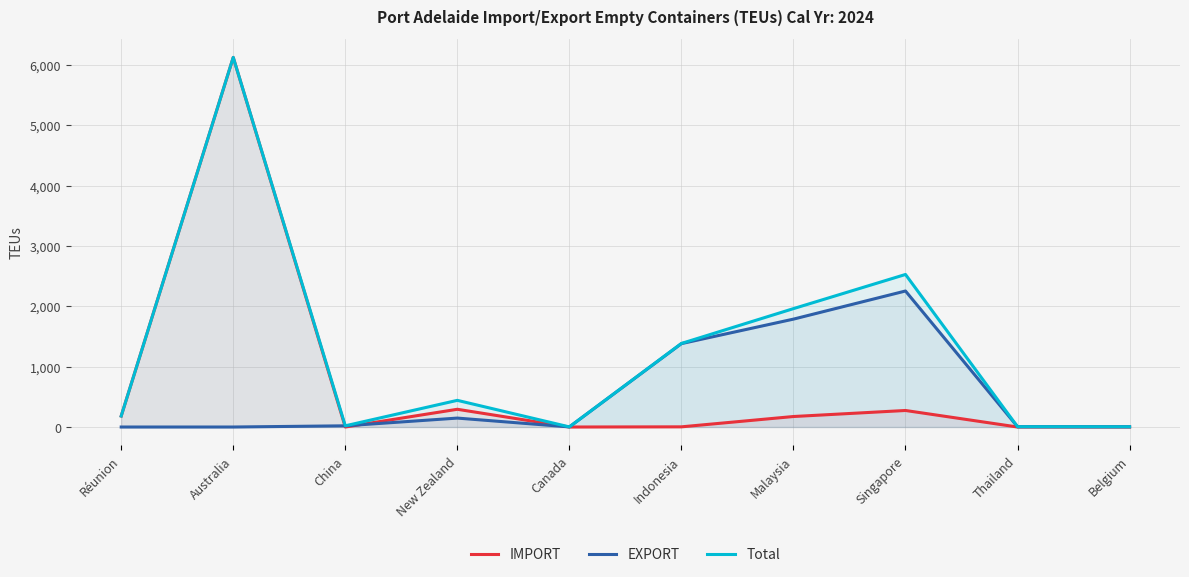

What is the spread (max minus min) of values at Australia?

6125